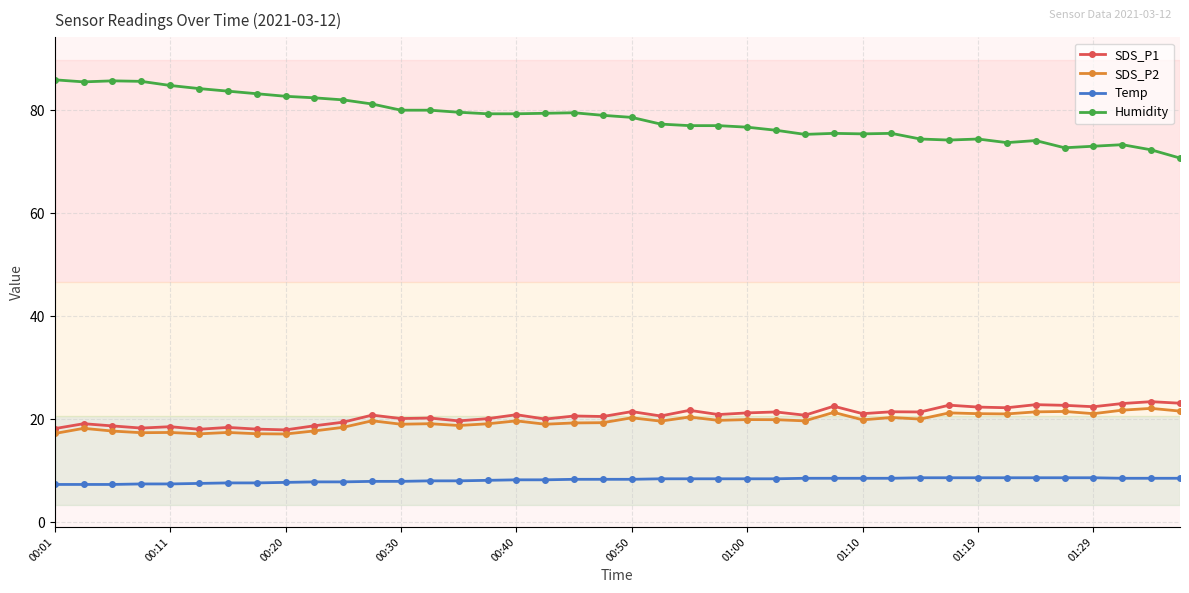

Which series has the largest total across all categories?

Humidity